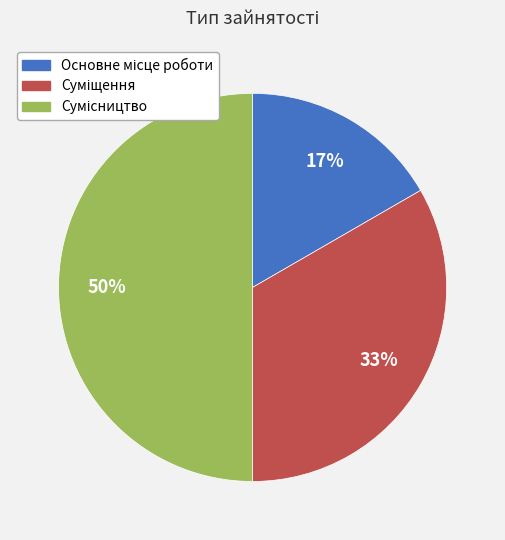

To the nearest percent, what is the difference between the largest and smallest slice percentages?

33%